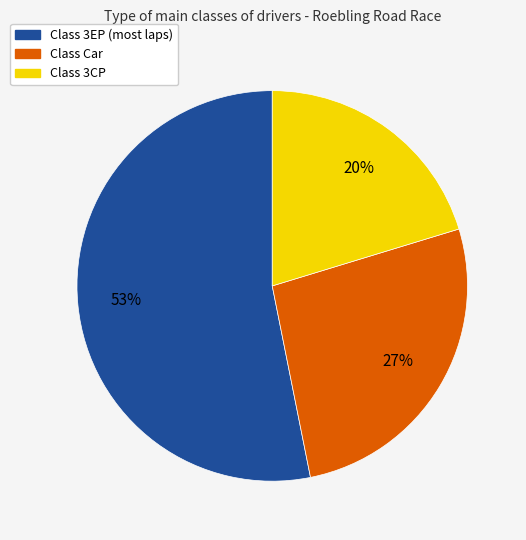

To the nearest percent, what is the average slice percentage?

33%